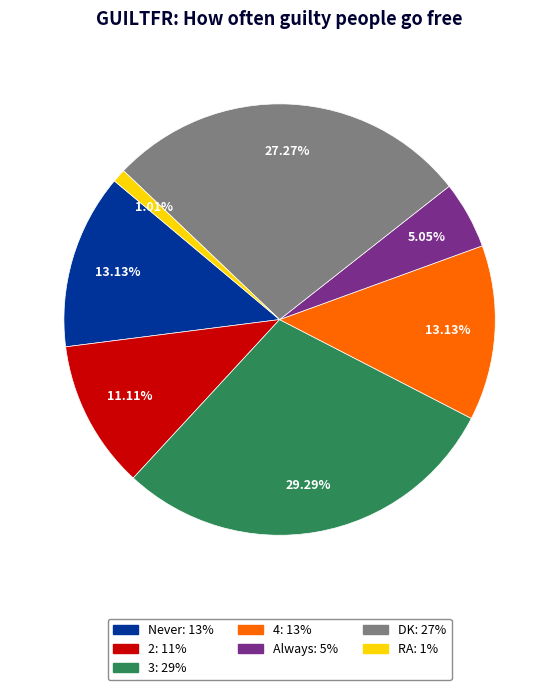

Which slice is the largest?

3